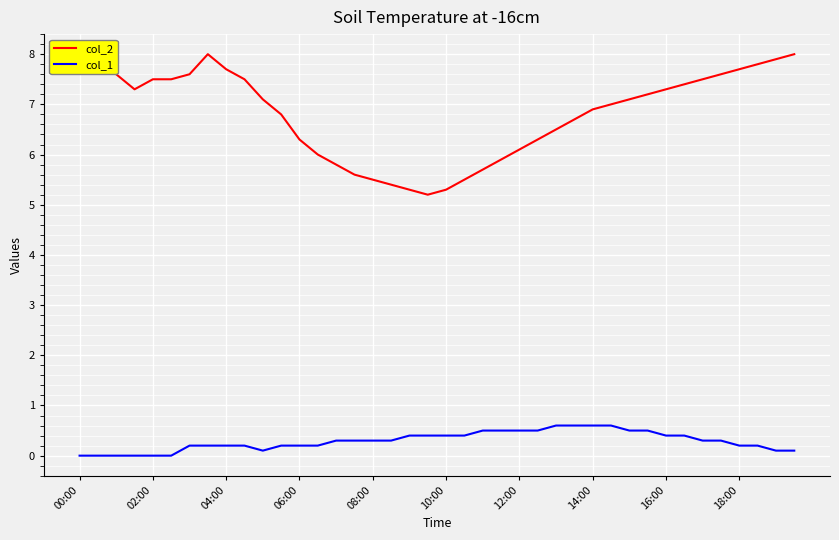

What is the maximum value shown in the chart?

8.0